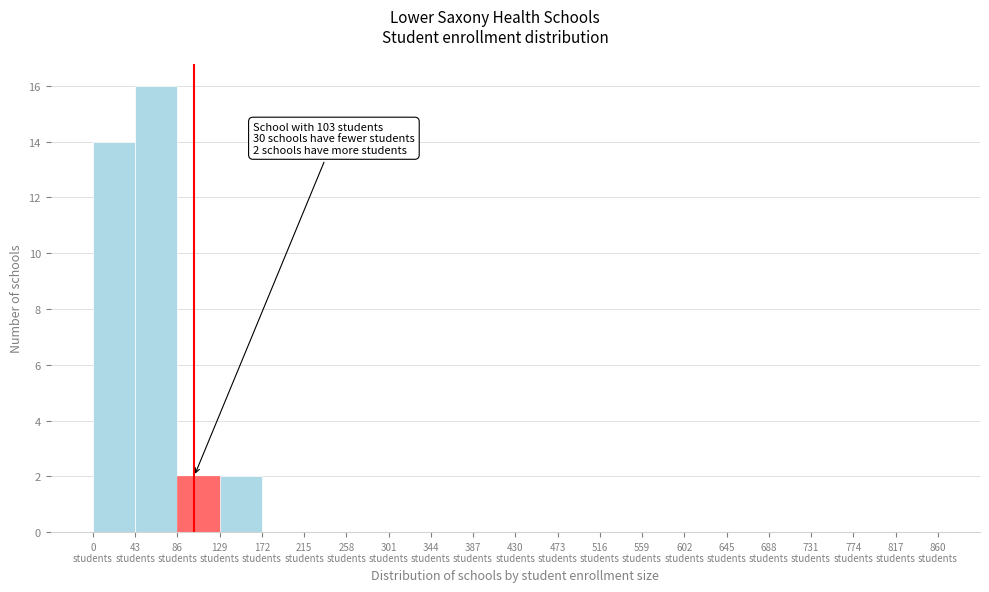

Which range on the x-axis has the tallest bar?

43 to 86